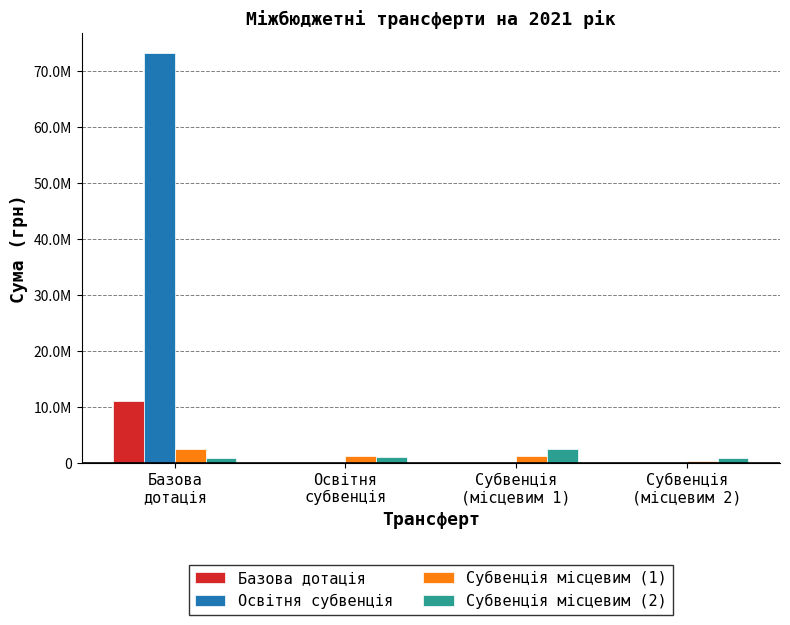

Does the chart contain stacked bars?

No